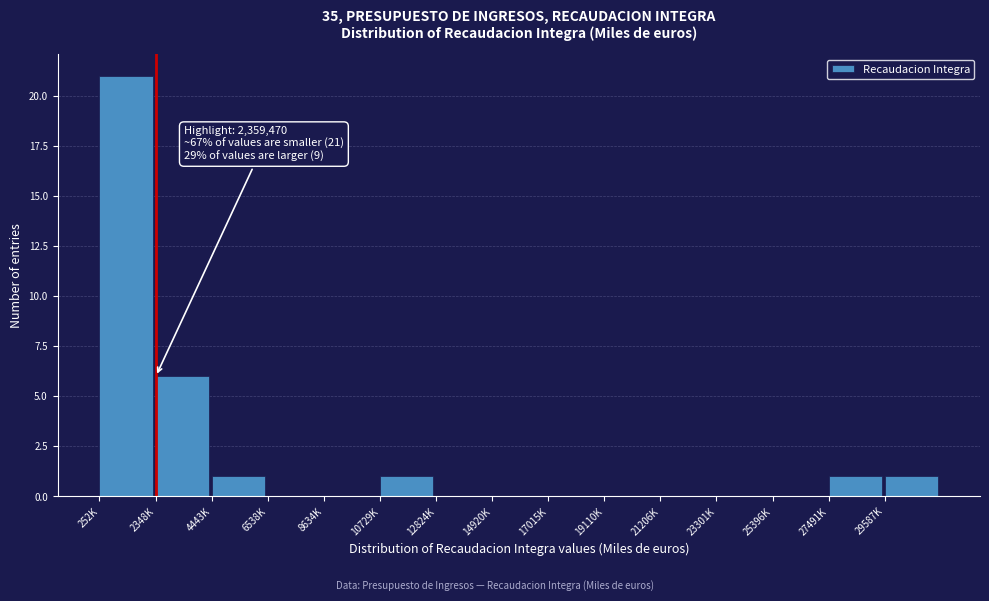

Reading right to left, extract all data points from this chart.

29587K=1	27491K=1	25396K=0	23301K=0	21206K=0	19110K=0	17015K=0	14920K=0	12824K=0	10729K=1	8634K=0	6538K=0	4443K=1	2348K=6	252K=21